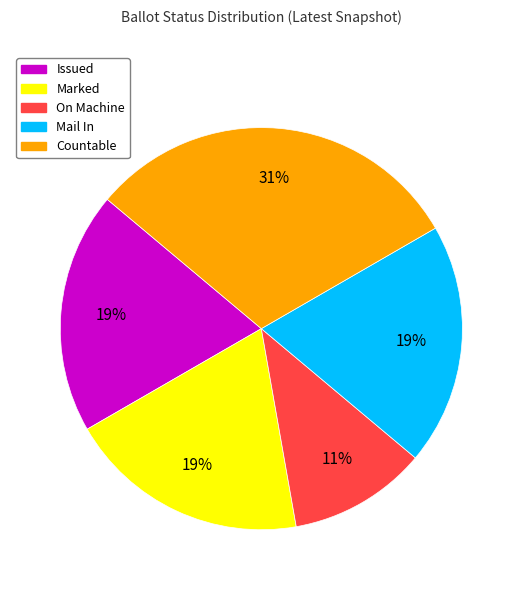

What percentage is the On Machine slice, to the nearest percent?

11%